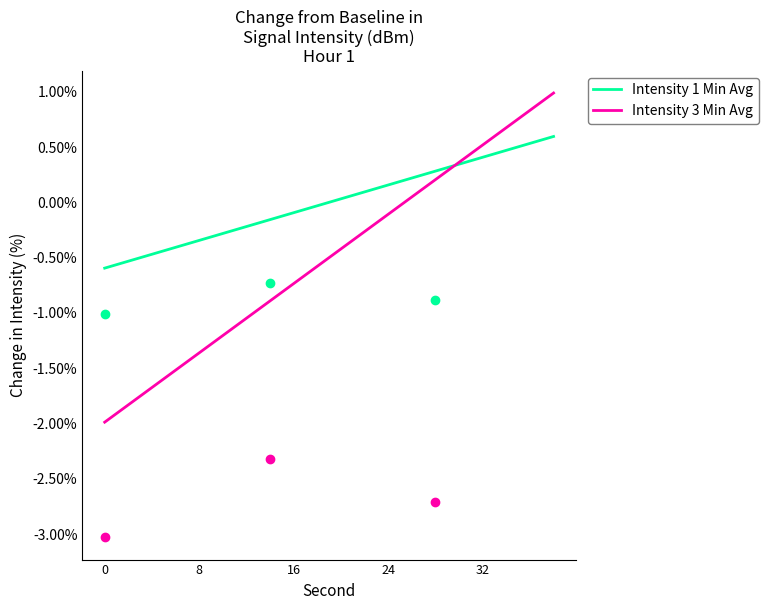

What is the lowest value of the Intensity 1 Min Avg series?

-0.6